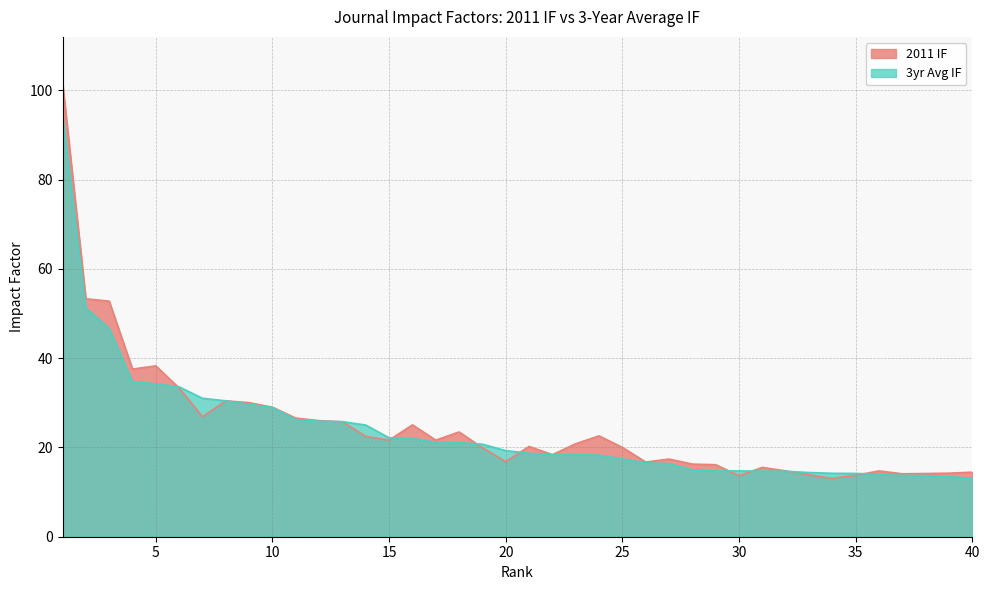

Reading left to right, what are all the values shown in this chart?

2011 IF: 101.8	53.3	52.8	37.5	38.3	33.3	26.9	30.4	30.0	29.0	26.6	26.0	25.7	22.5	21.6	25.1	21.6	23.5	19.9	16.8	20.2	18.4	20.8	22.6	20.0	16.7	17.4	16.3	16.1	13.7	15.5	14.7	13.9	13.1	13.8	14.7	14.1	14.2	14.2	14.5
3yr Avg IF: 94.7	51.3	46.6	34.8	34.2	33.6	31.0	30.4	29.6	28.9	26.3	25.9	25.8	25.0	22.1	22.0	21.1	21.1	20.7	19.3	18.7	18.4	18.4	18.3	17.4	16.6	16.4	15.0	14.8	14.7	14.7	14.7	14.4	14.2	14.2	14.0	13.7	13.7	13.4	13.1